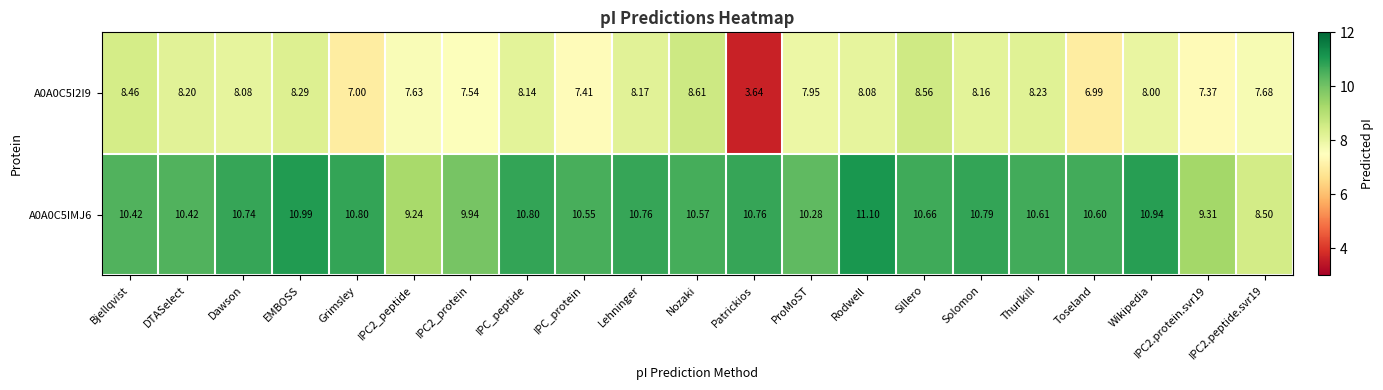

At which label is A0A0C5I2I9 closest to 6?

Toseland